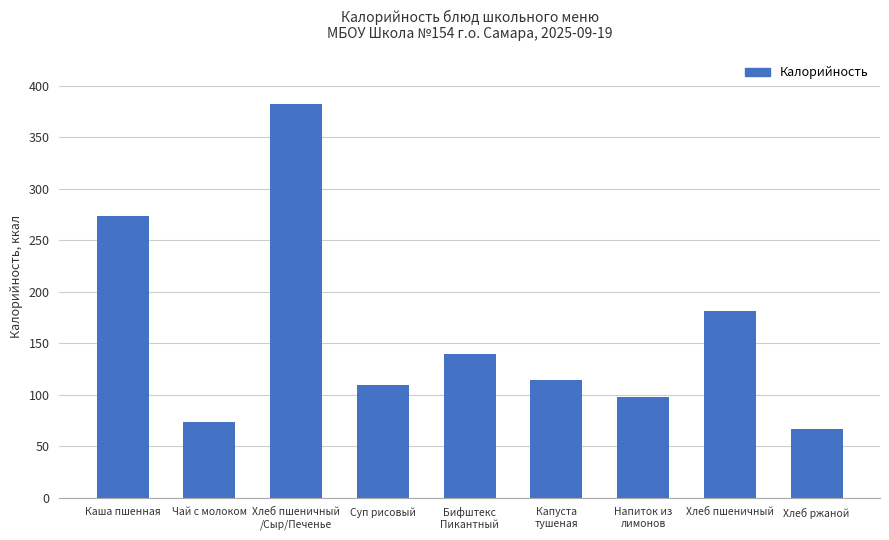

Does the chart contain stacked bars?

No